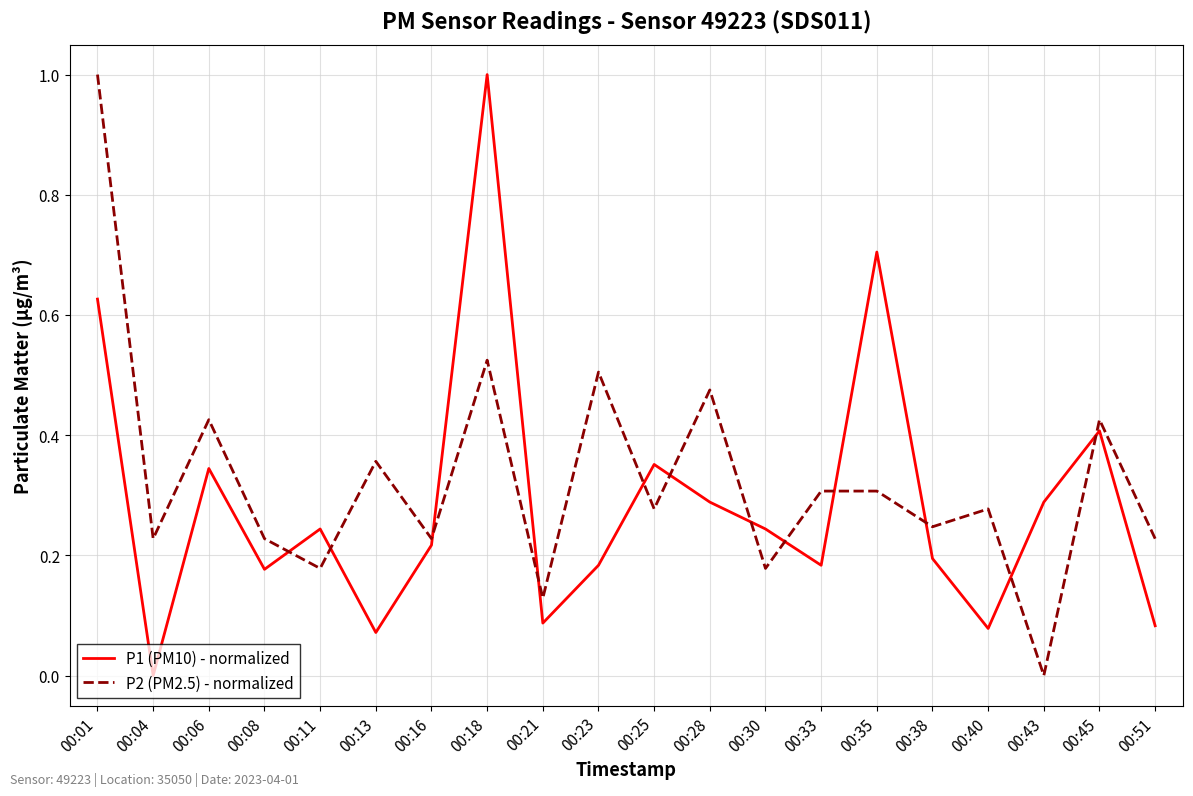

The P2 (PM2.5) - normalized series shows 0.4 at 00:04. True or false?

False